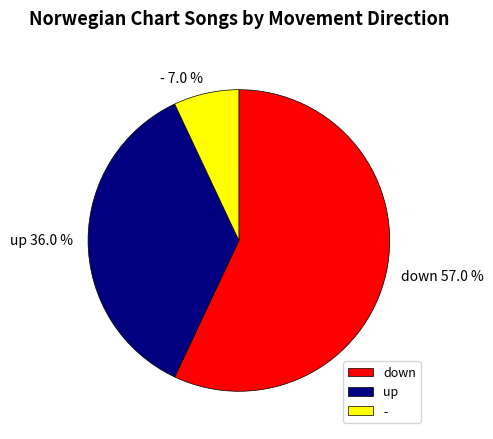

True or false: up accounts for 26% of the total.

False